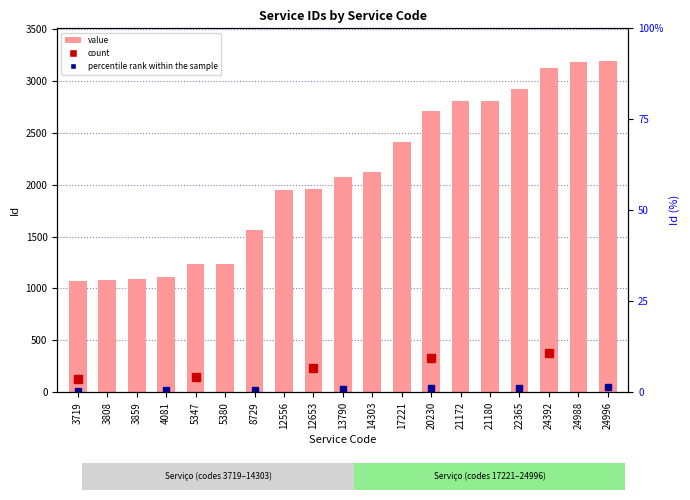

List the labels in order of value, smallest first.

3719, 3808, 3859, 4081, 5347, 5380, 8729, 12556, 12653, 13790, 14303, 17221, 20230, 21172, 21180, 22365, 24392, 24988, 24996